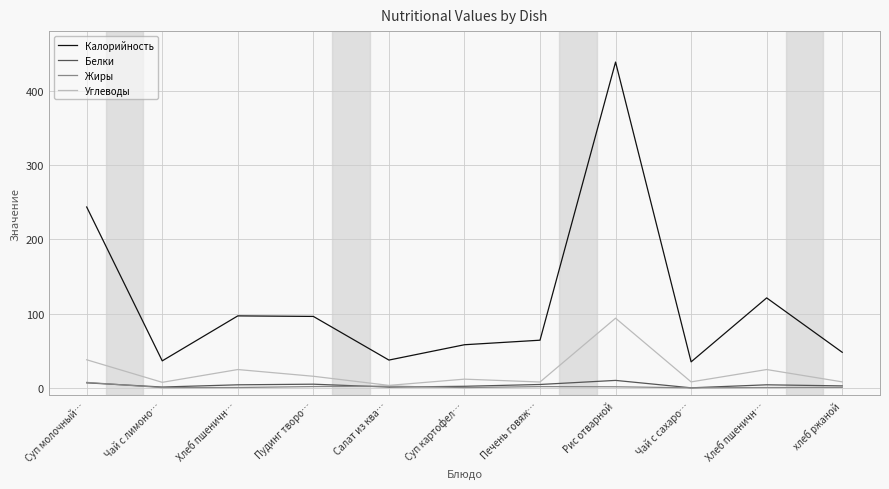

Does the chart display data point markers on the line(s)?

No